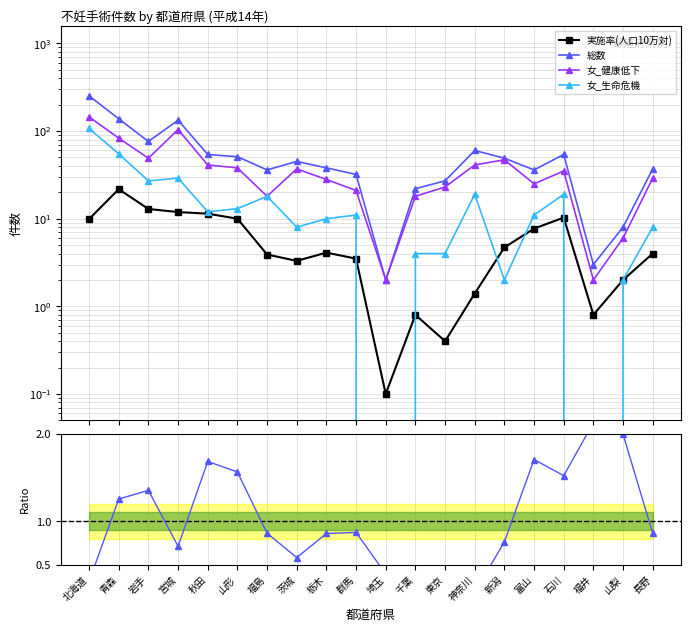

Does the chart have visible grid lines?

Yes